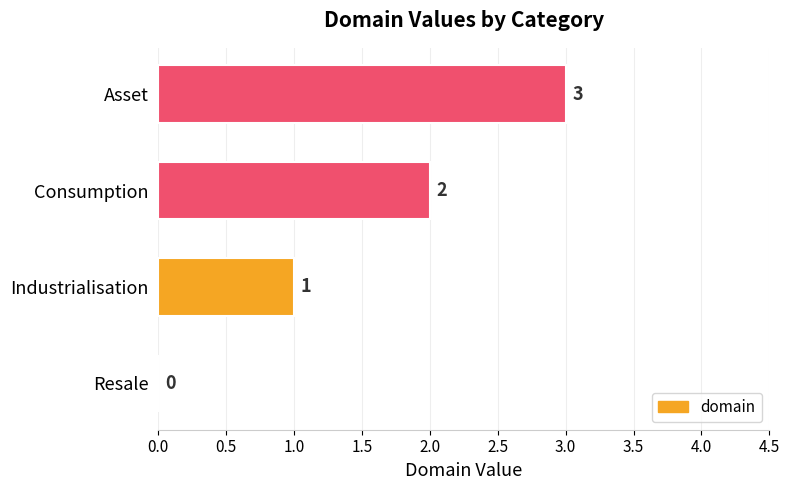

What is the sum of all values?

6